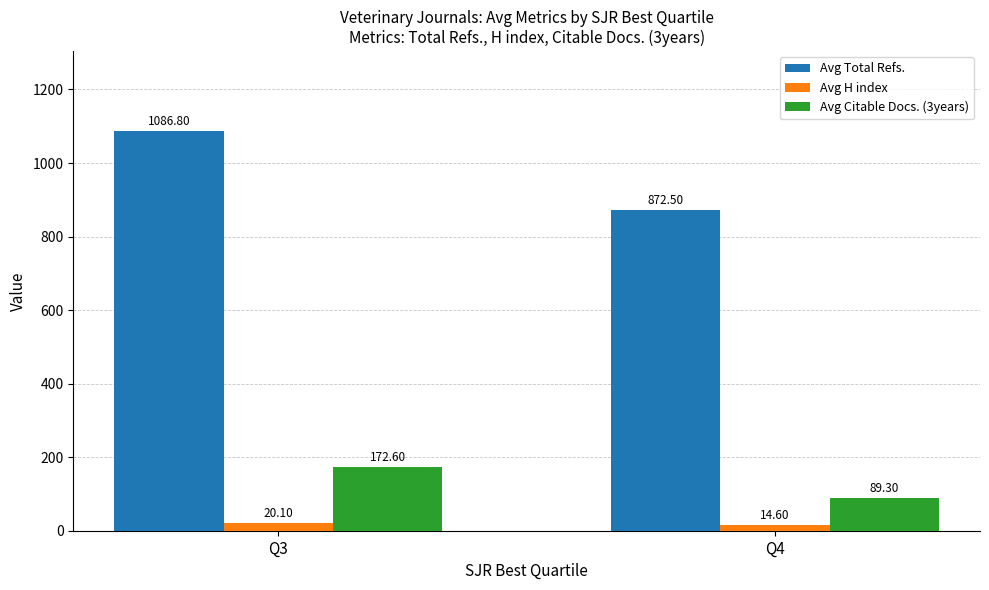

Which category has the lowest value in the Avg H index series?

Q4